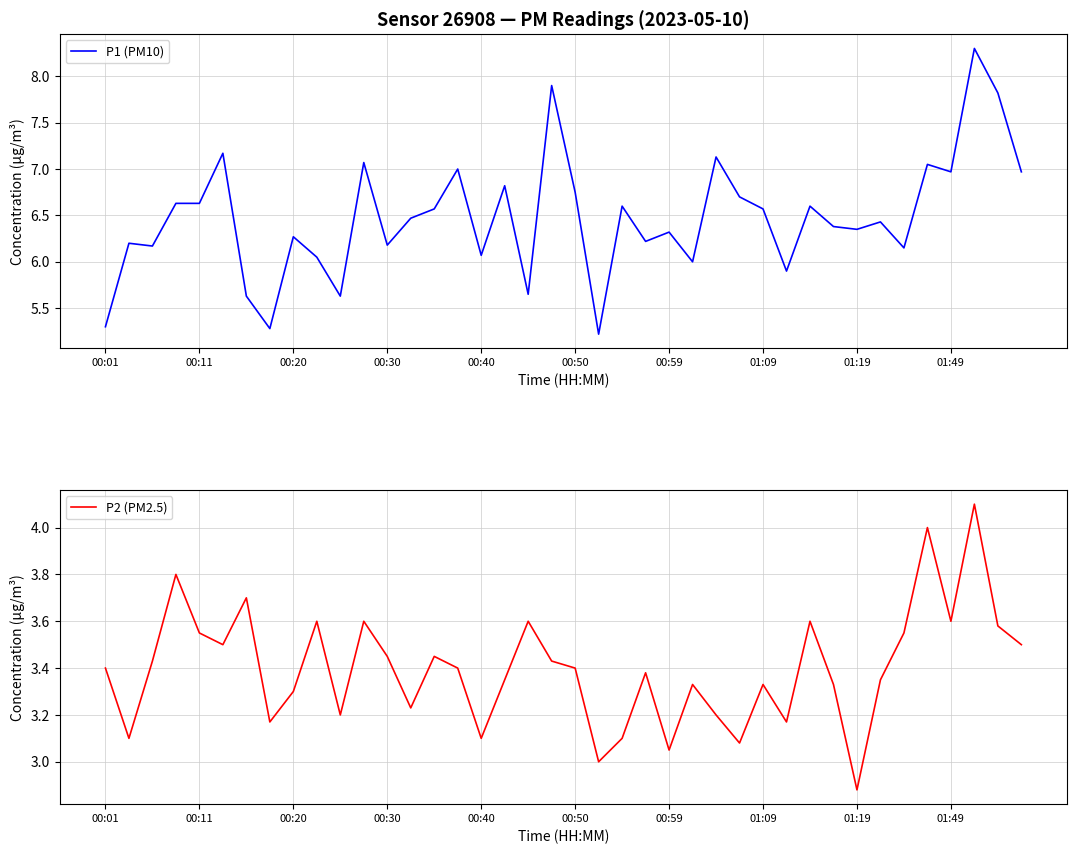

List the series in order of their peak value, highest first.

P1 (PM10), P2 (PM2.5)